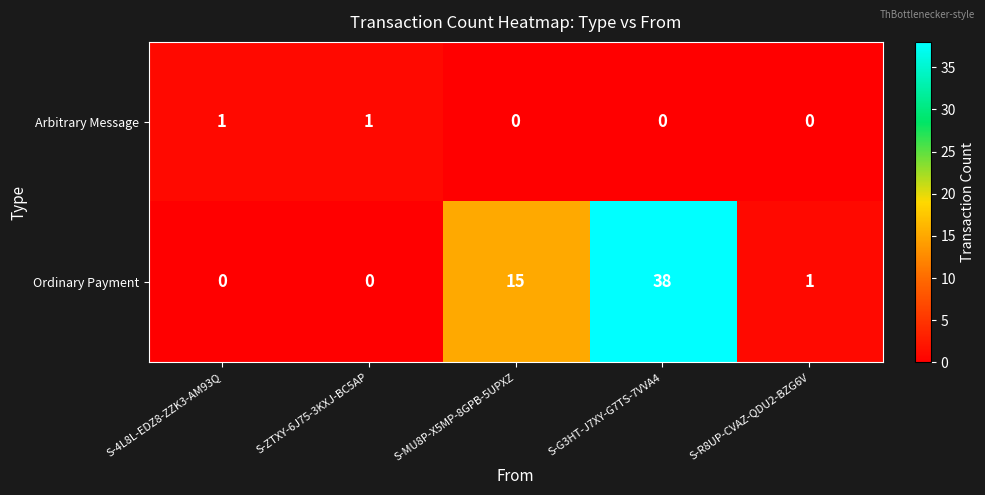

How many Arbitrary Message values are between 0 and 1?

5